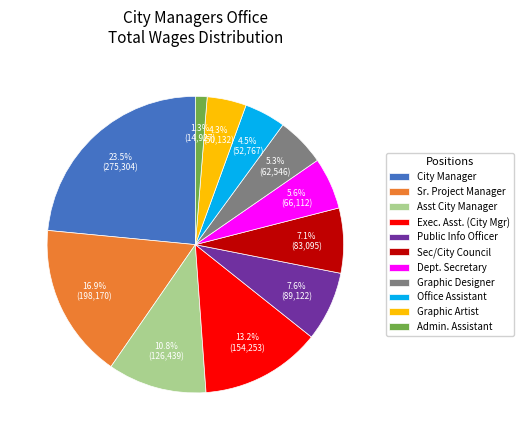

Is there a majority slice in this chart?

No